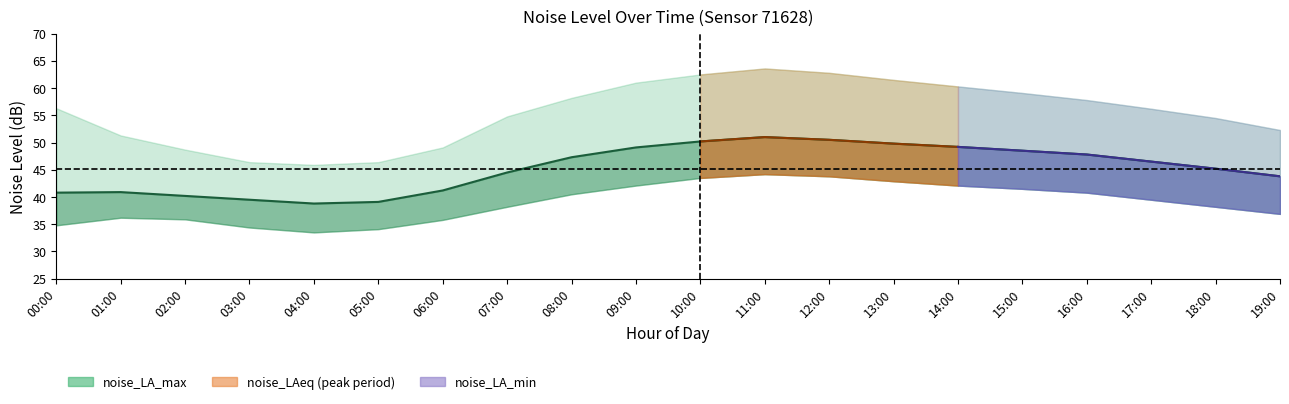

What position from the right is 19:00?

1